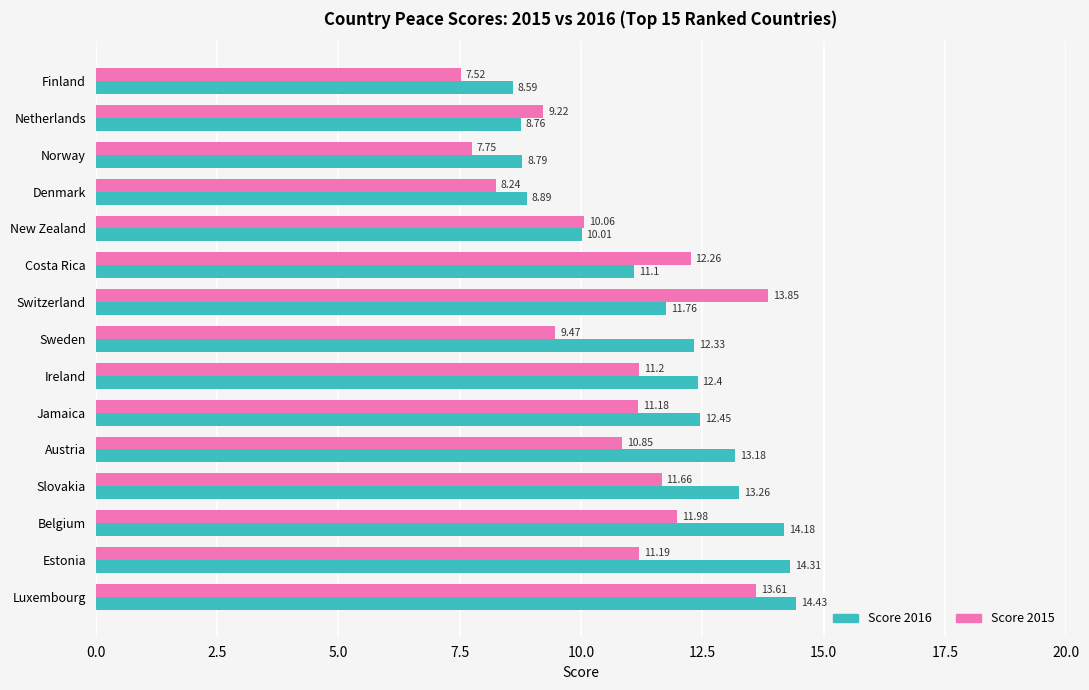

Which label corresponds to the smallest value in the chart?

Finland